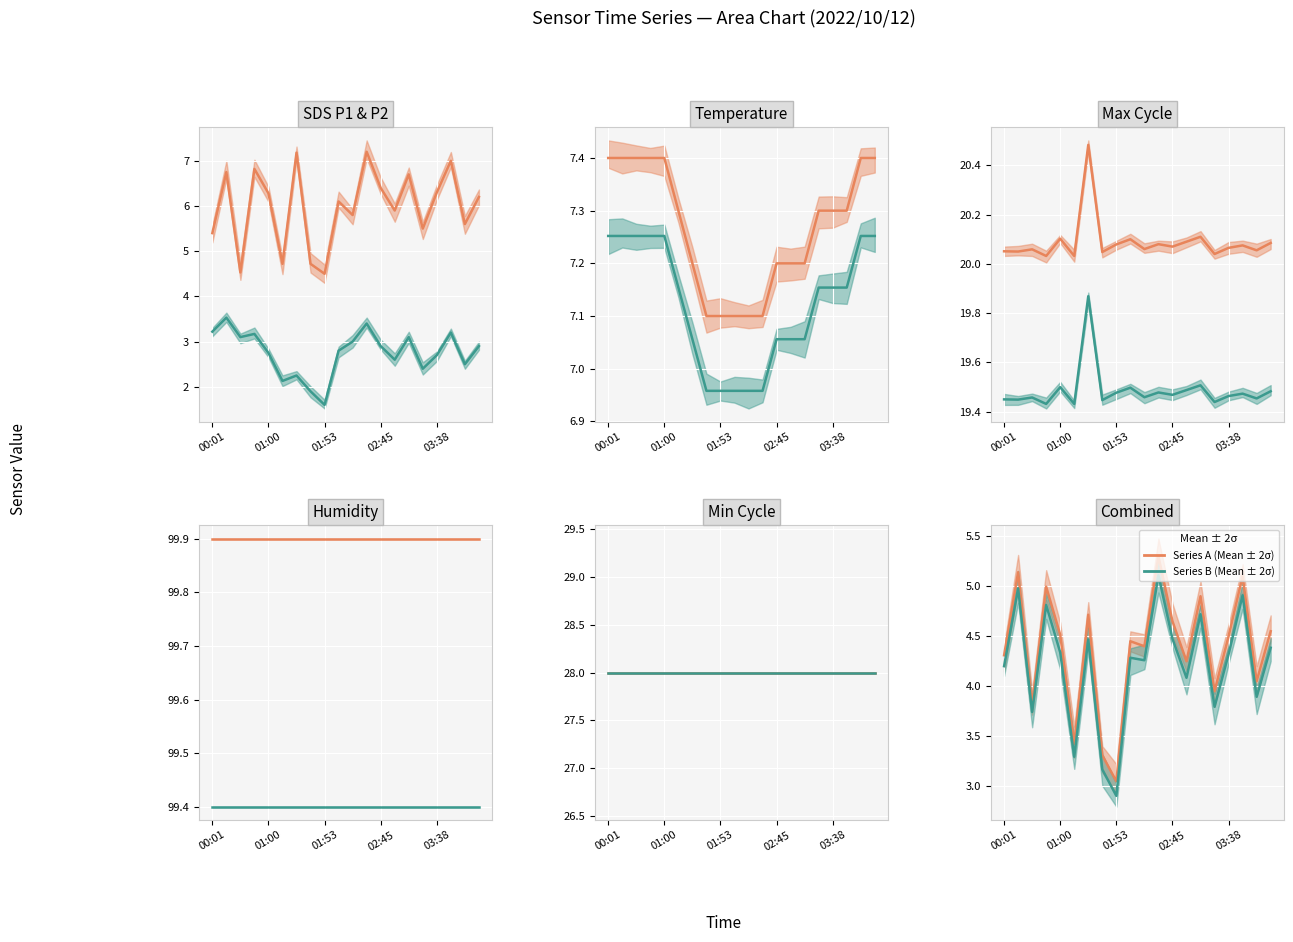

Is the value of Max_cycle at 18 greater than the value of SDS_P1 at Temp?

Yes